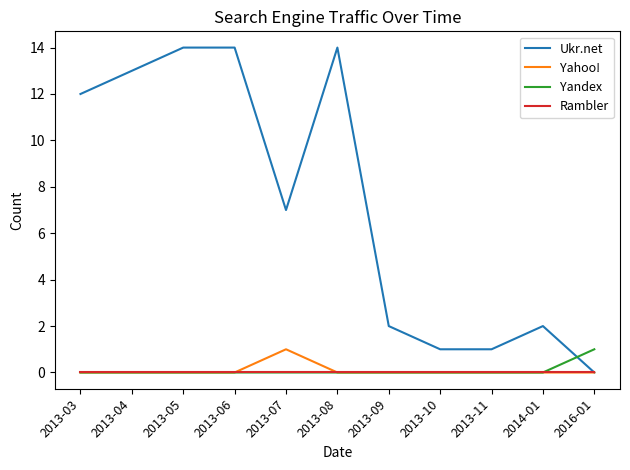

Reading left to right, transcribe all the data shown in this chart.

Ukr.net: 2013-03=12	2013-04=13	2013-05=14	2013-06=14	2013-07=7	2013-08=14	2013-09=2	2013-10=1	2013-11=1	2014-01=2	2016-01=0
Yahoo!: 2013-03=0	2013-04=0	2013-05=0	2013-06=0	2013-07=1	2013-08=0	2013-09=0	2013-10=0	2013-11=0	2014-01=0	2016-01=0
Yandex: 2013-03=0	2013-04=0	2013-05=0	2013-06=0	2013-07=0	2013-08=0	2013-09=0	2013-10=0	2013-11=0	2014-01=0	2016-01=1
Rambler: 2013-03=0	2013-04=0	2013-05=0	2013-06=0	2013-07=0	2013-08=0	2013-09=0	2013-10=0	2013-11=0	2014-01=0	2016-01=0